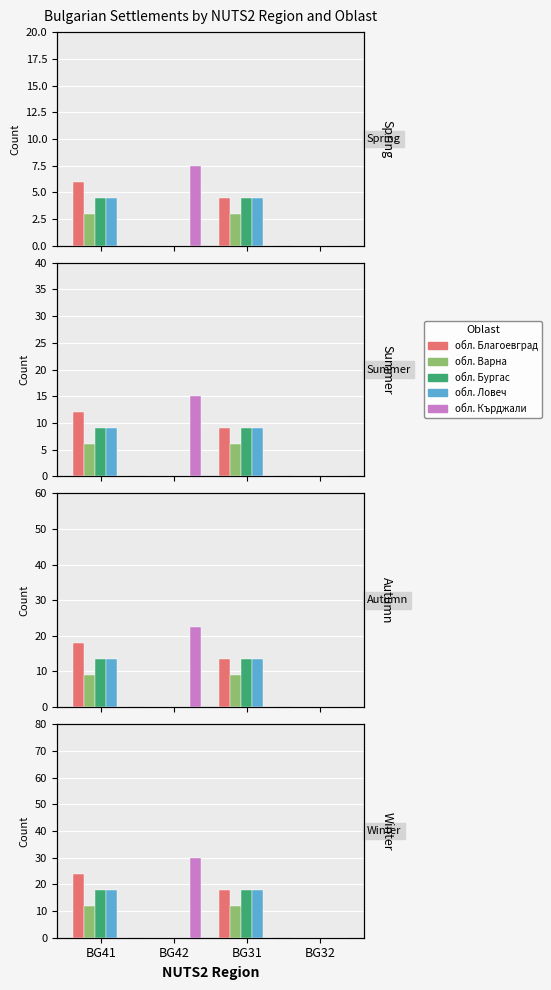

What is the greatest value displayed?

30